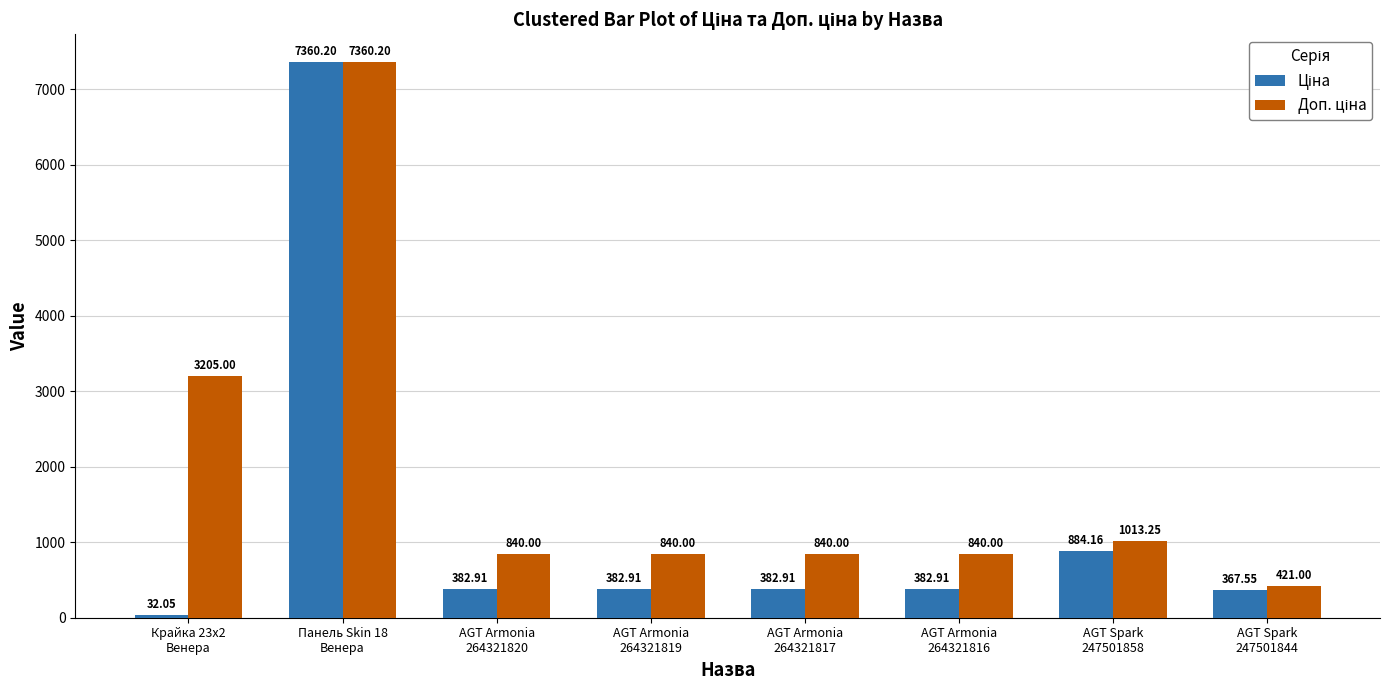

Which label corresponds to the largest value in the chart?

Панель Skin 18
Венера